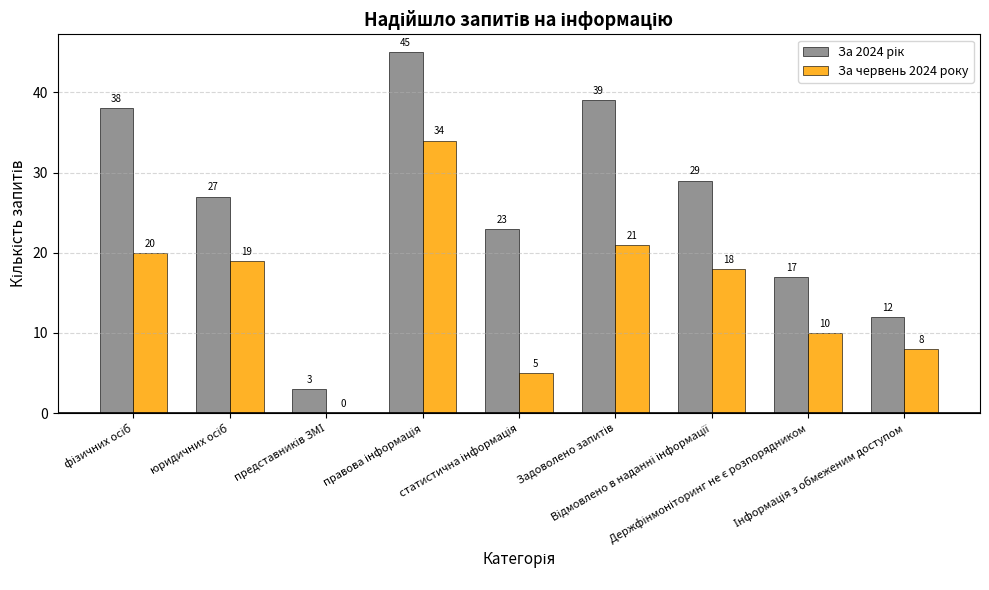

What is the sum of all За червень 2024 року values?

135